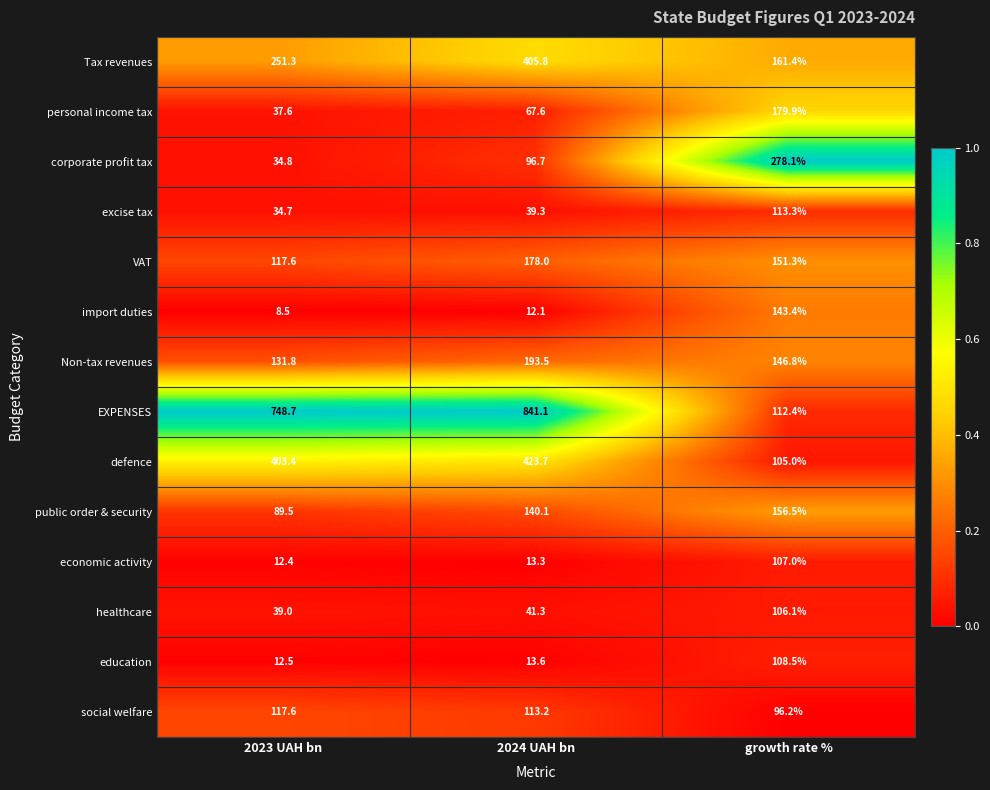

List the series in order of their peak value, highest first.

EXPENSES, defence, Tax revenues, corporate profit tax, Non-tax revenues, personal income tax, VAT, public order & security, import duties, social welfare, excise tax, education, economic activity, healthcare